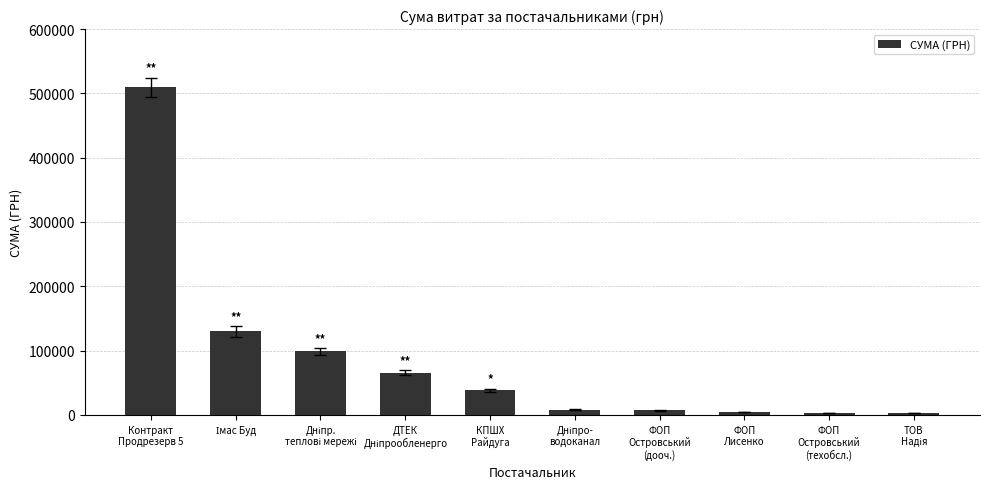

What is the sum of all values?

867092.5